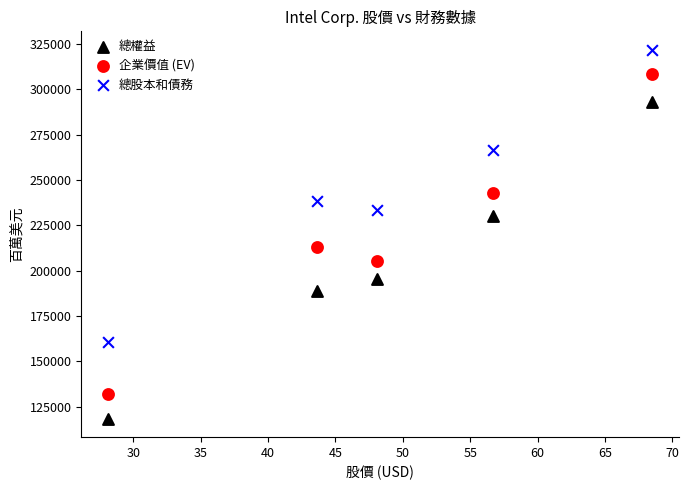

Across all data points, what is the range of Y values (max minus min)?

203486